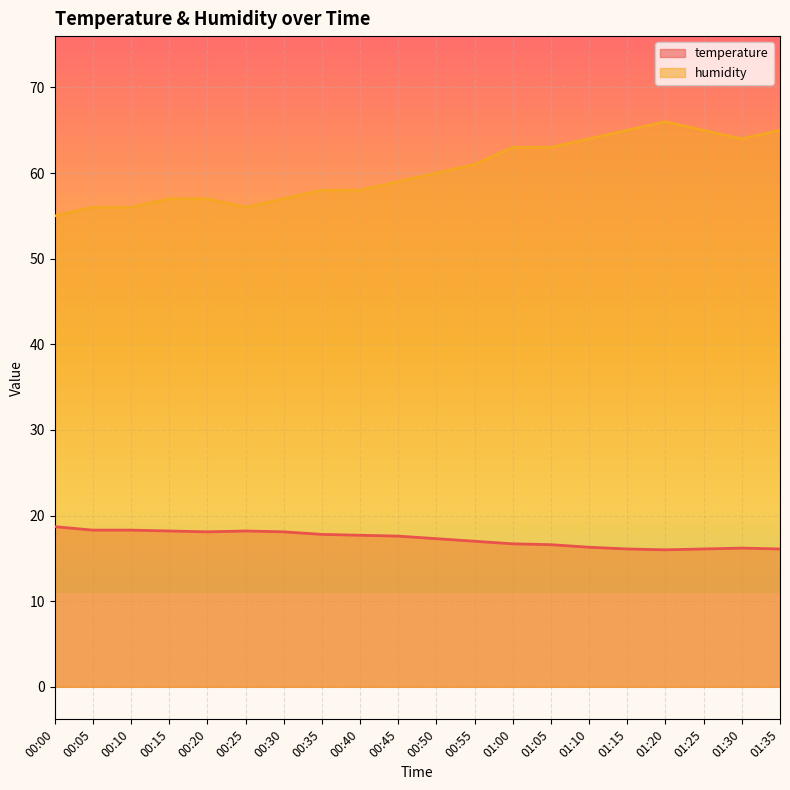

At which category is the sum across all series the highest?

01:20